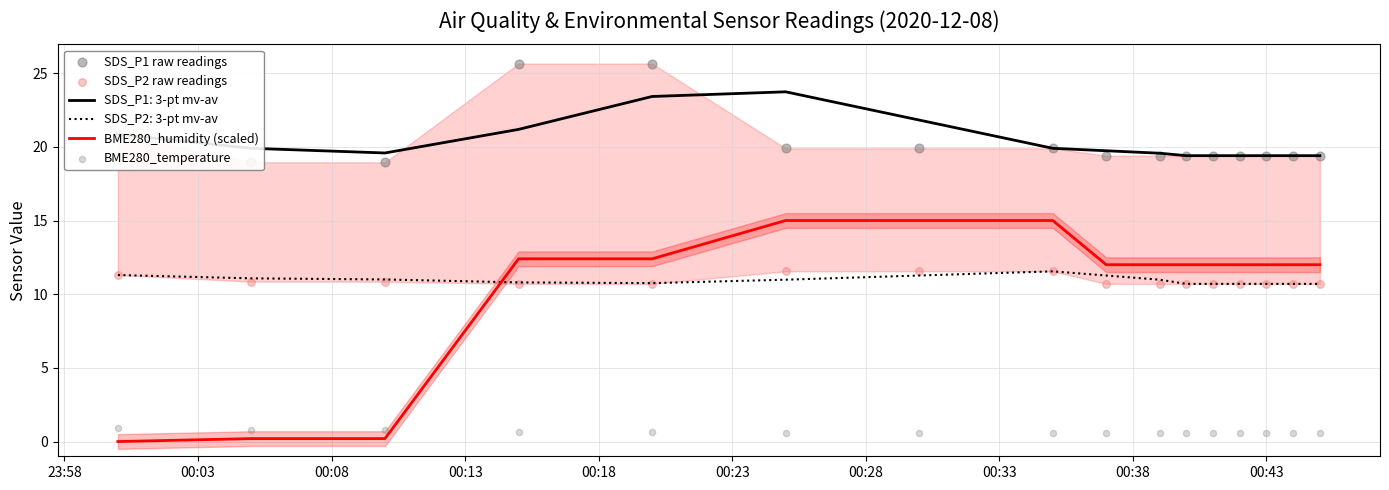

Which series contains the highest Y value?

SDS_P1 raw readings